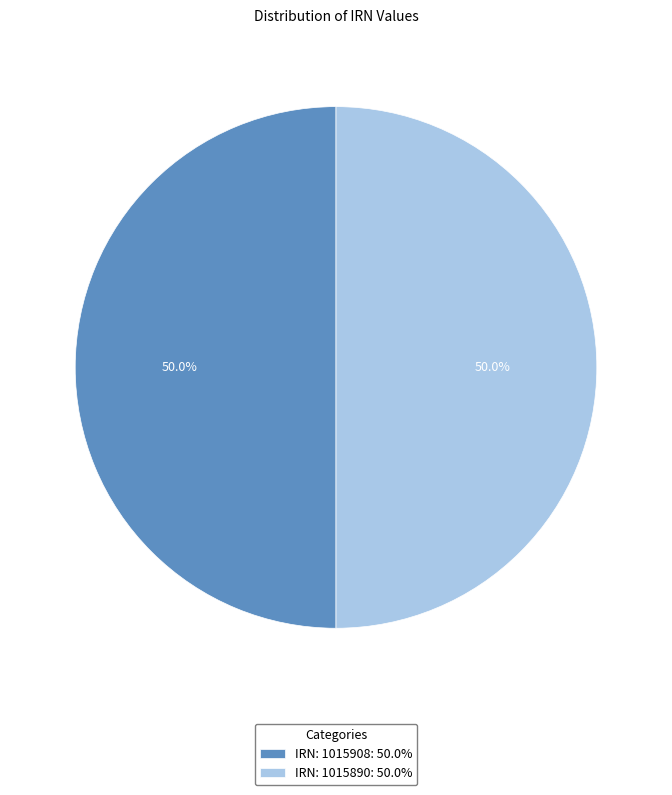

Is the sum of IRN: 1015890: 50.0% and IRN: 1015908: 50.0% greater than half?

Yes